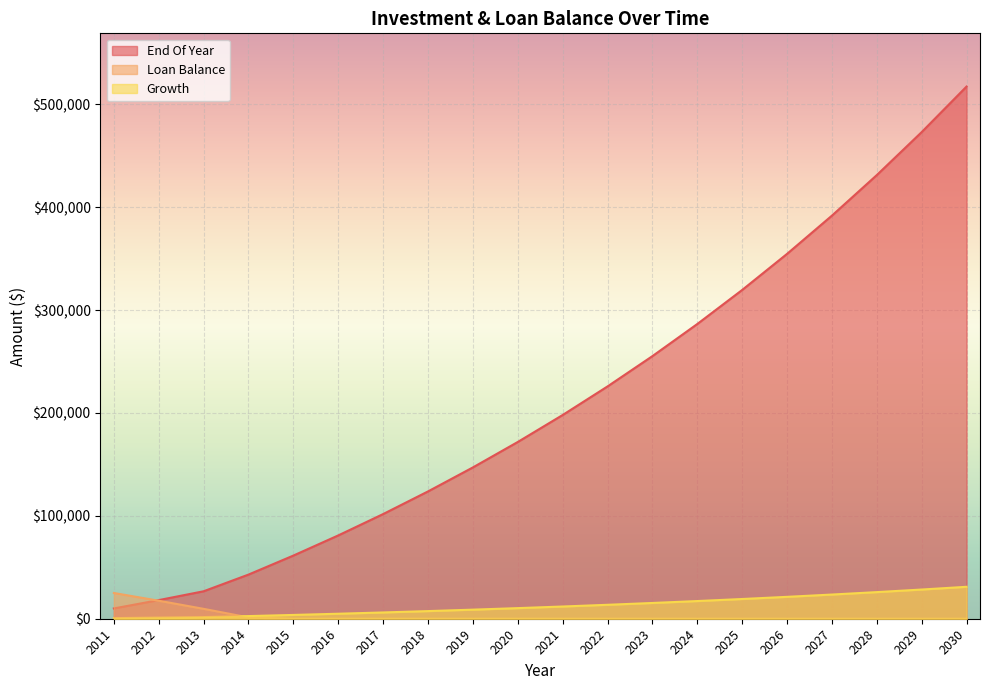

Which series has the largest total across all categories?

End Of Year